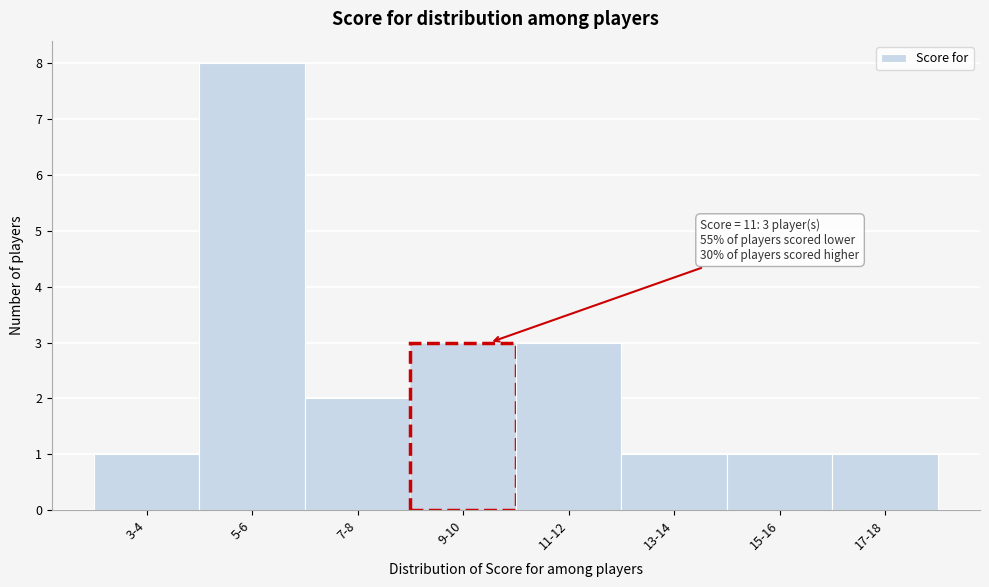

Reading left to right, extract all data points from this chart.

1	8	2	3	3	1	1	1